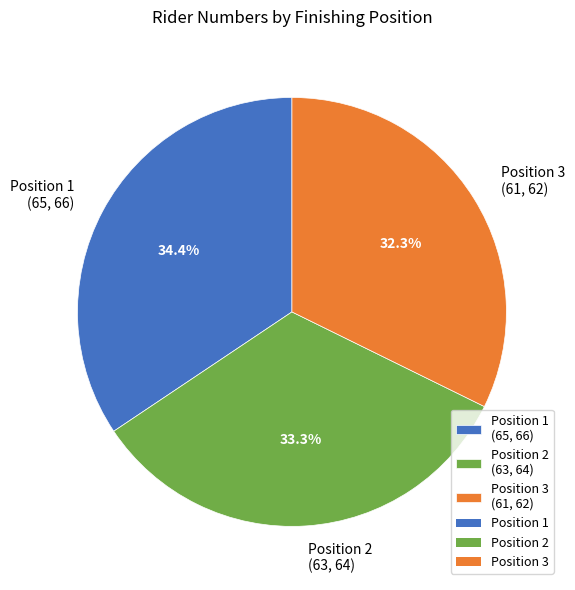

Is there any slice that represents more than half of the pie?

No